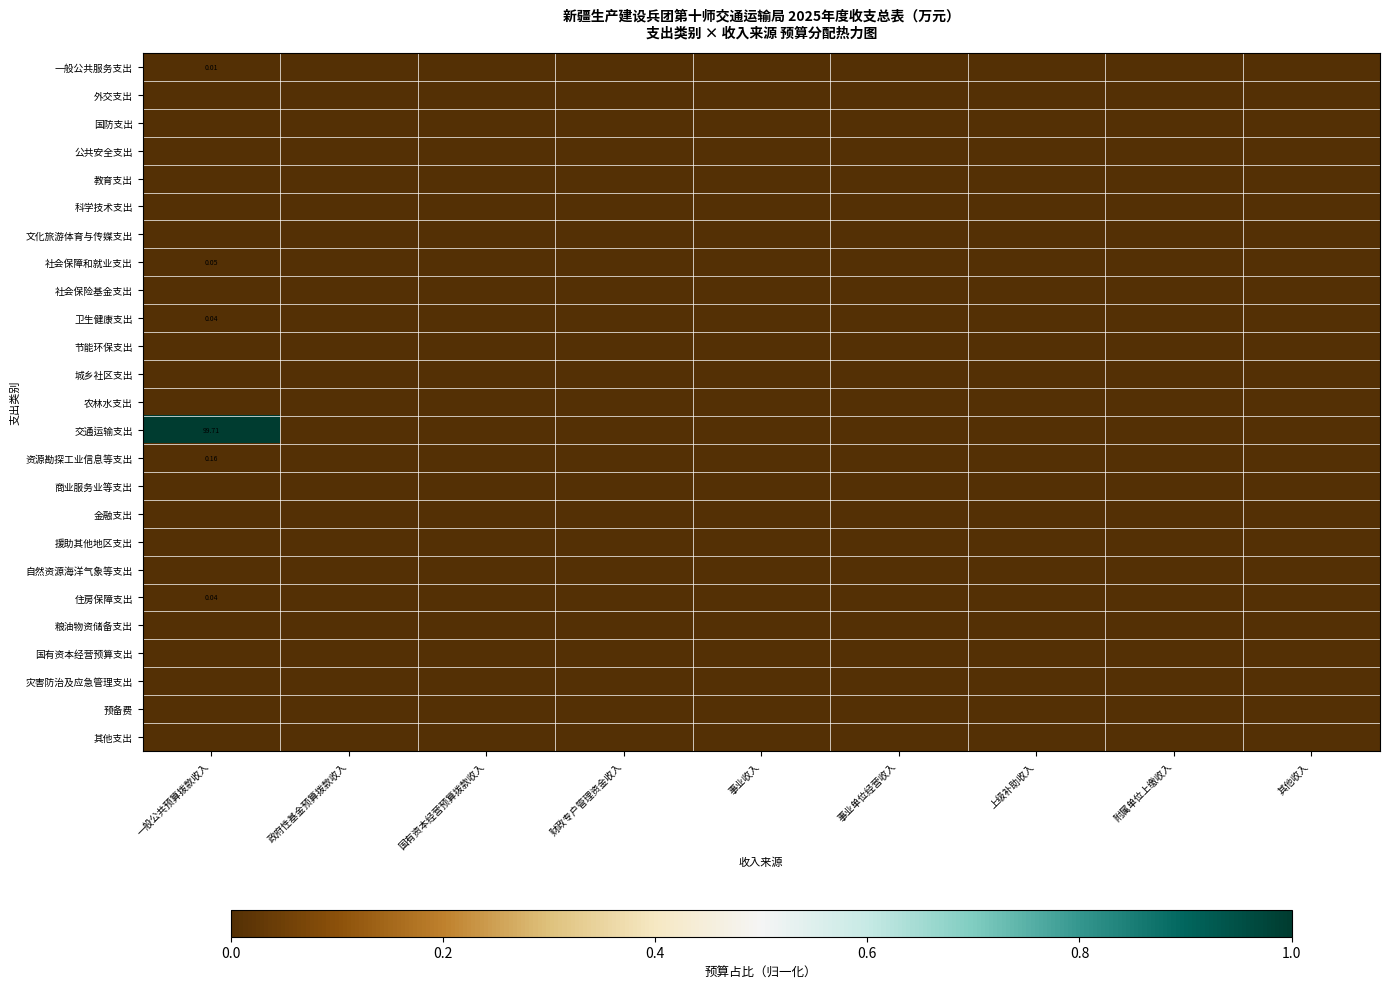

Which category has the highest value in the 交通运输支出 series?

一般公共预算拨款收入